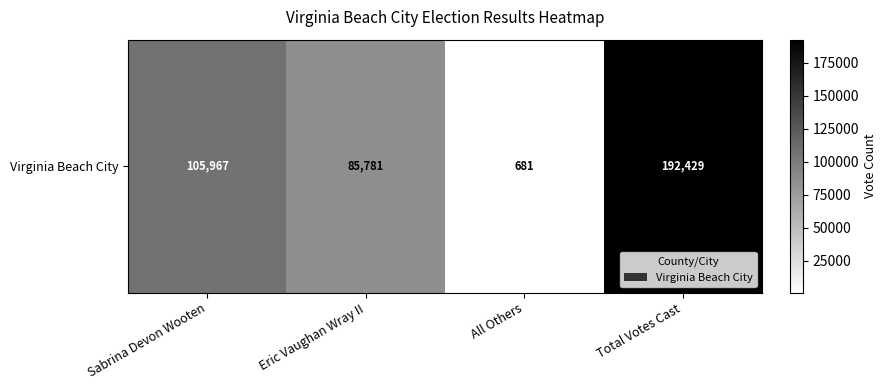

Where is the data nearest to the value 96555?

Sabrina Devon Wooten